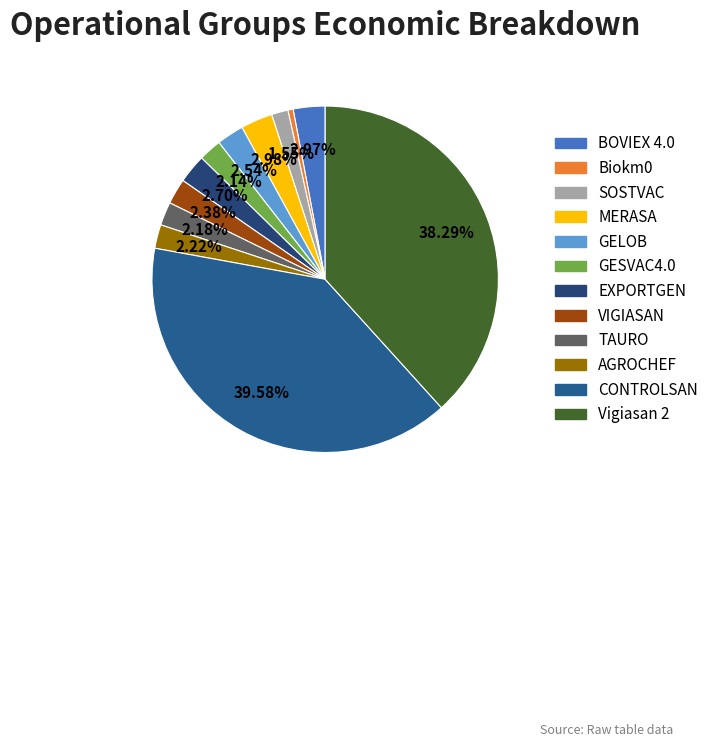

Is the sum of TAURO and CONTROLSAN greater than half?

No